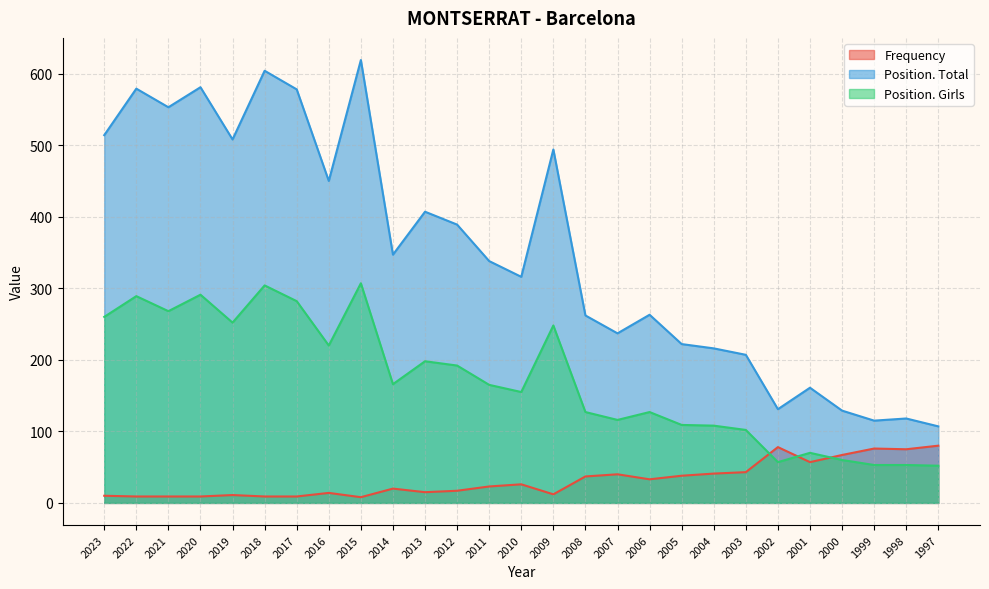

At how many categories does at least one series exceed 598?

2